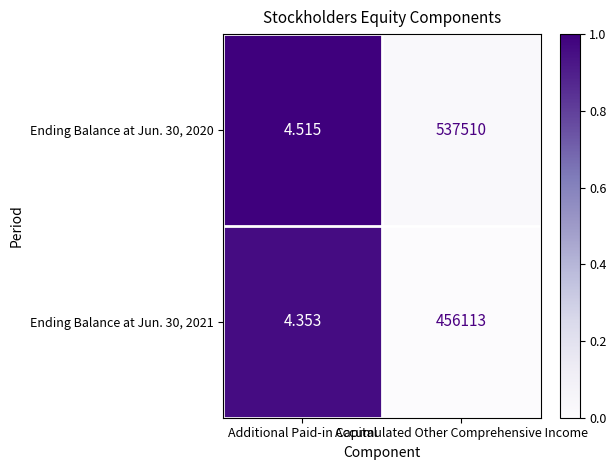

Is the value of Ending Balance at Jun. 30, 2021 at Additional Paid-in Capital greater than the value of Ending Balance at Jun. 30, 2020 at Accumulated Other Comprehensive Income?

No